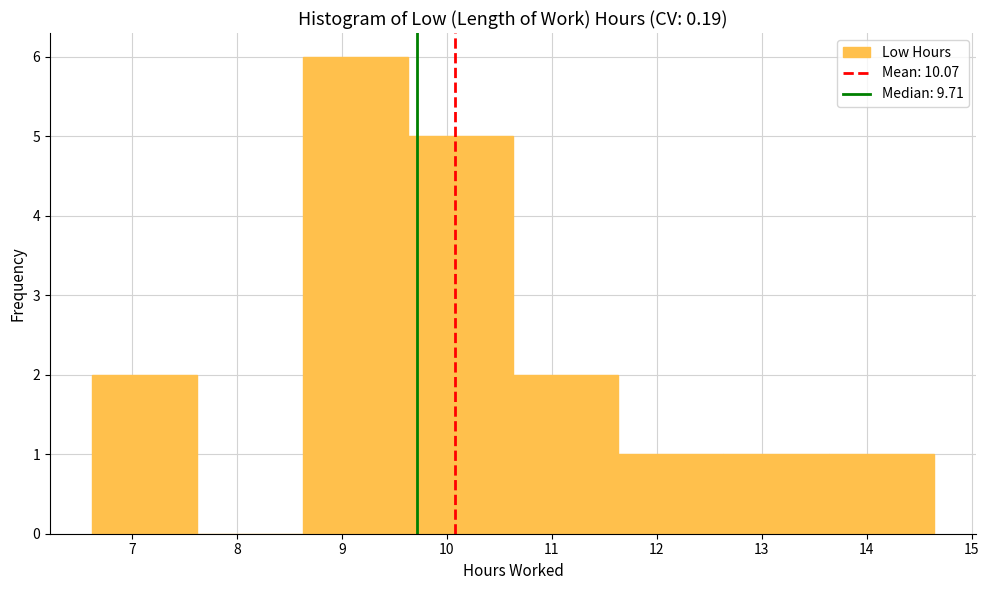

Reading left to right, transcribe this chart: for each bar, give the range it covers on the x-axis and its height. Neither the bar edges nor the heights are printed on the chart, so give them approximately, as read against the axes.

6.6 to 7.6: 2
7.6 to 8.6: 0
8.6 to 9.6: 6
9.6 to 10.6: 5
10.6 to 11.6: 2
11.6 to 12.6: 1
12.6 to 13.6: 1
13.6 to 14.6: 1